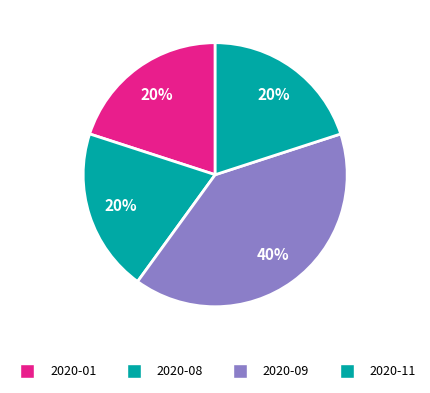

How many segments does this pie chart have?

4